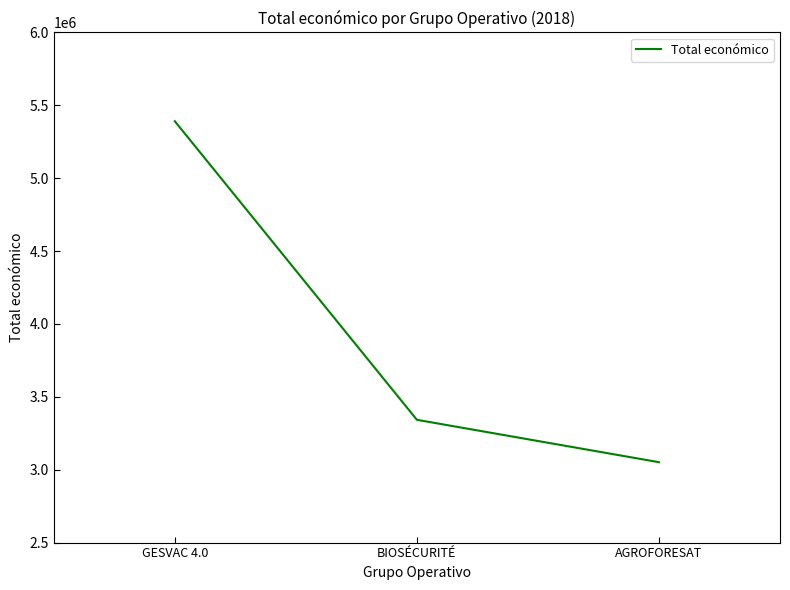

The chart shows a value of 4972950 at AGROFORESAT. True or false?

False